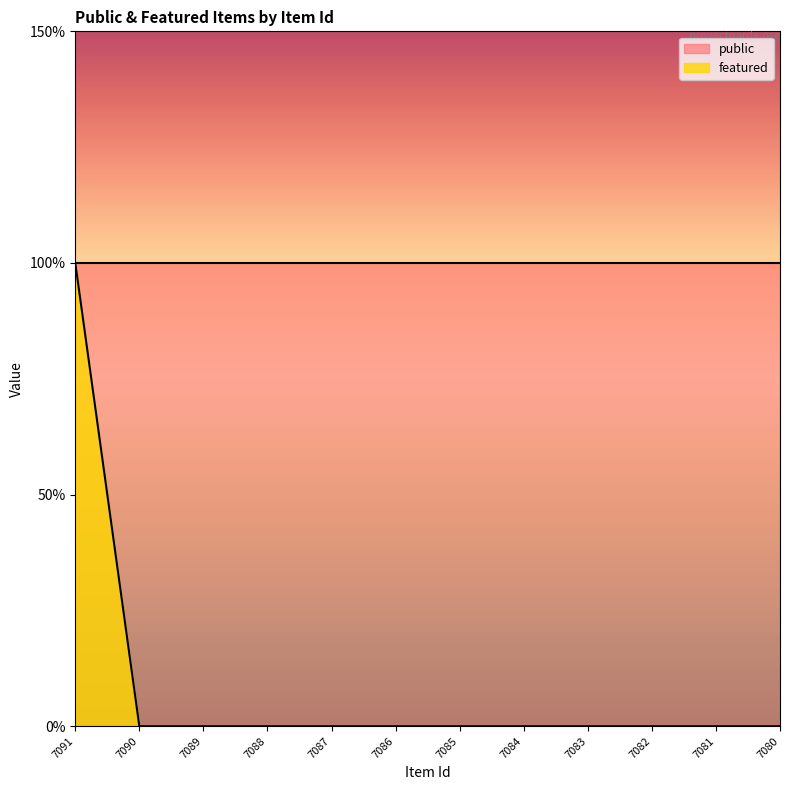

Which has a higher value, 7084 or 7089?

7084